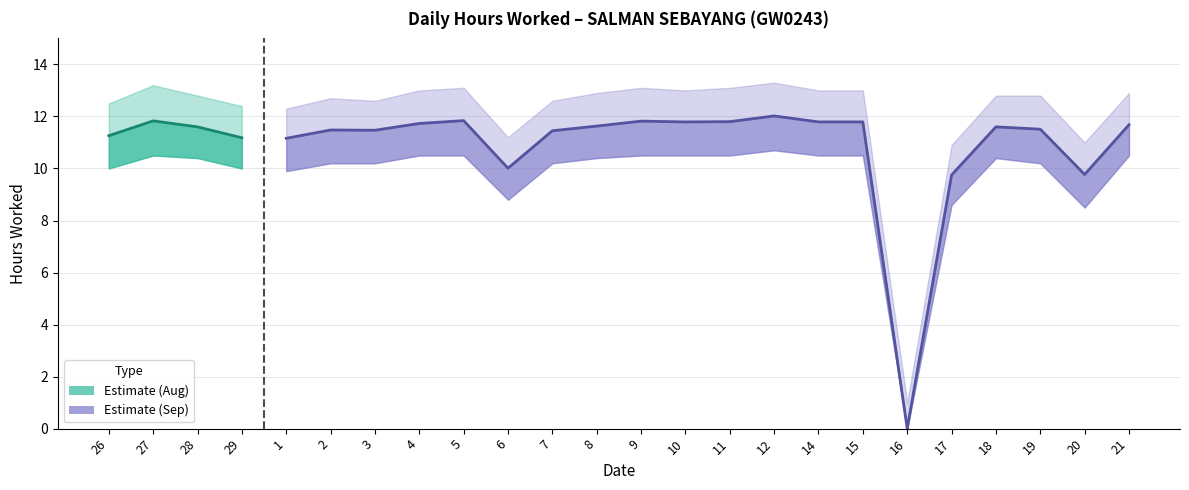

What is the label of the 24th point from the left?

21